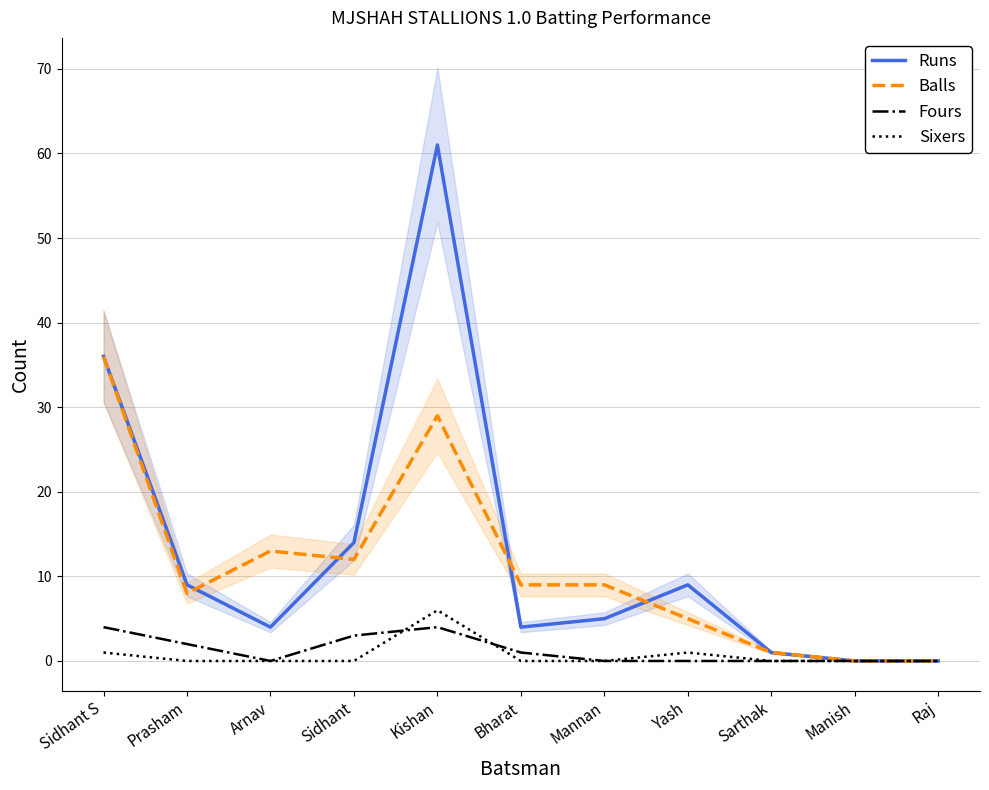

Is it true that Runs equals 14 at Prasham?

False